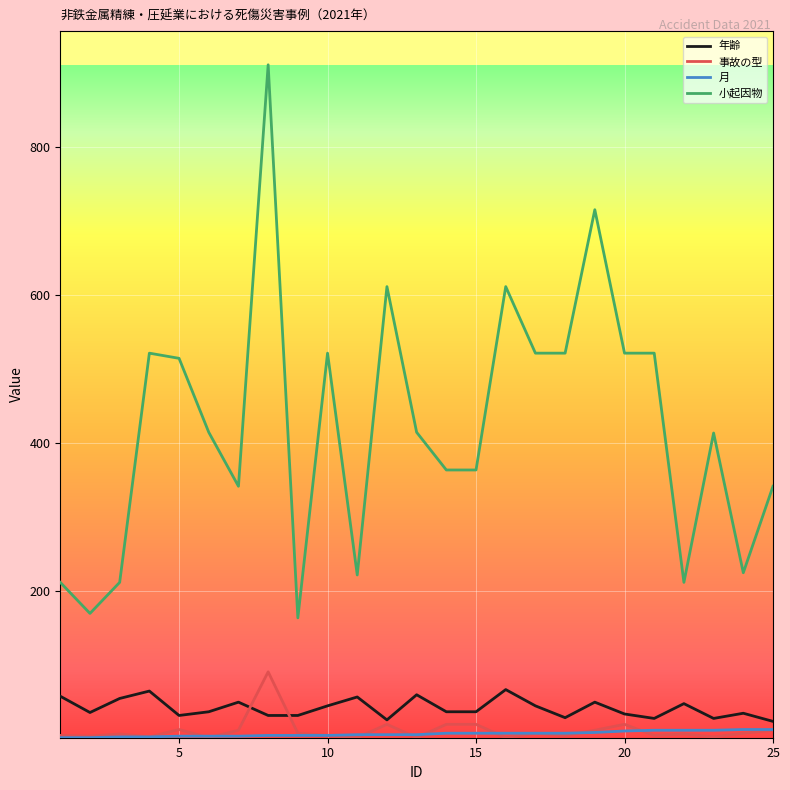

What are all the series names shown in the legend?

年齢, 事故の型, 月, 小起因物